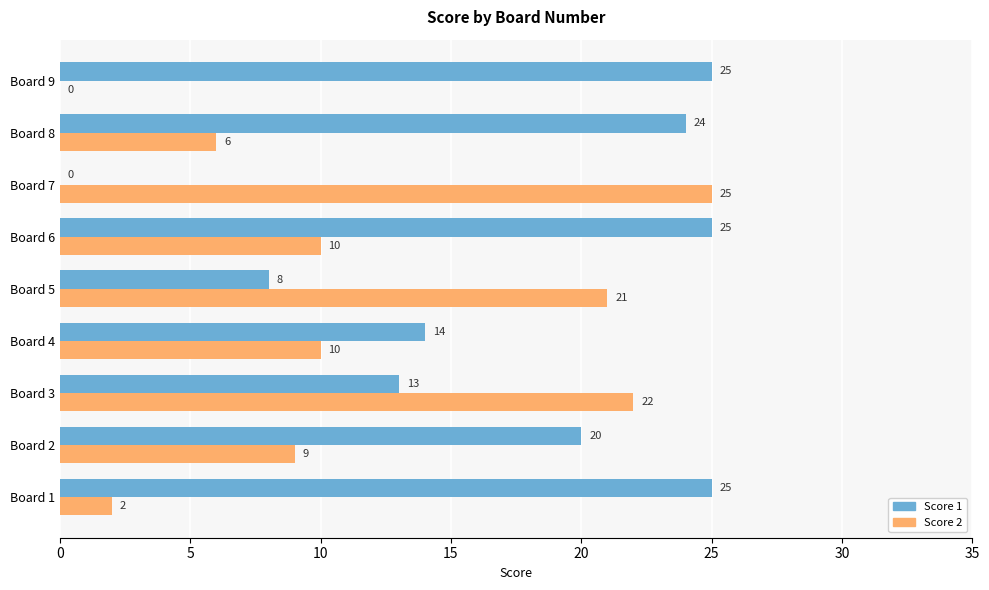

At which label is Score 1 closest to 12?

Board 3